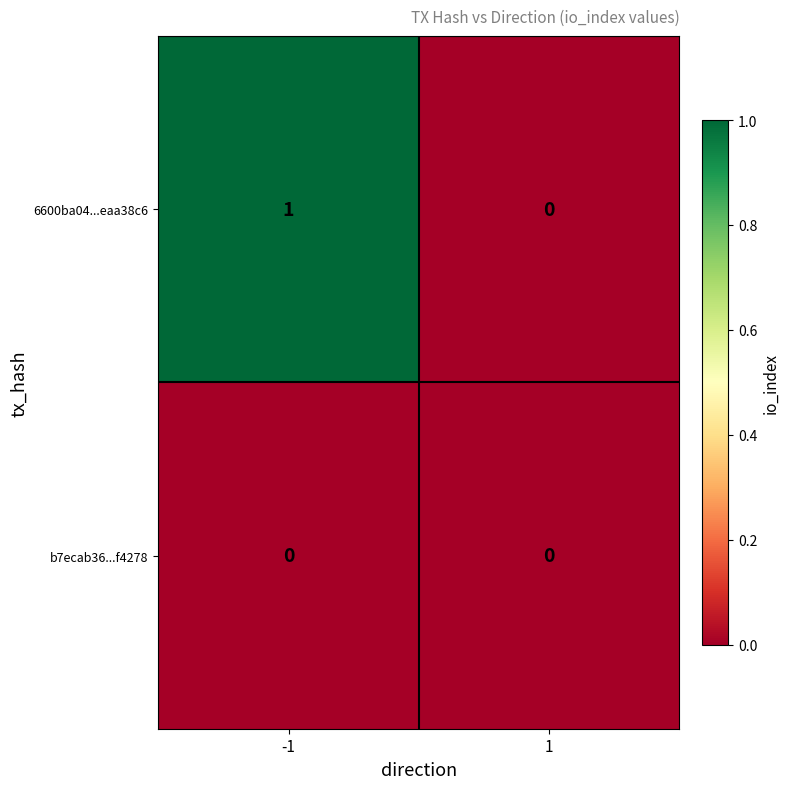

Which series has the largest total across all categories?

6600ba04...eaa38c6